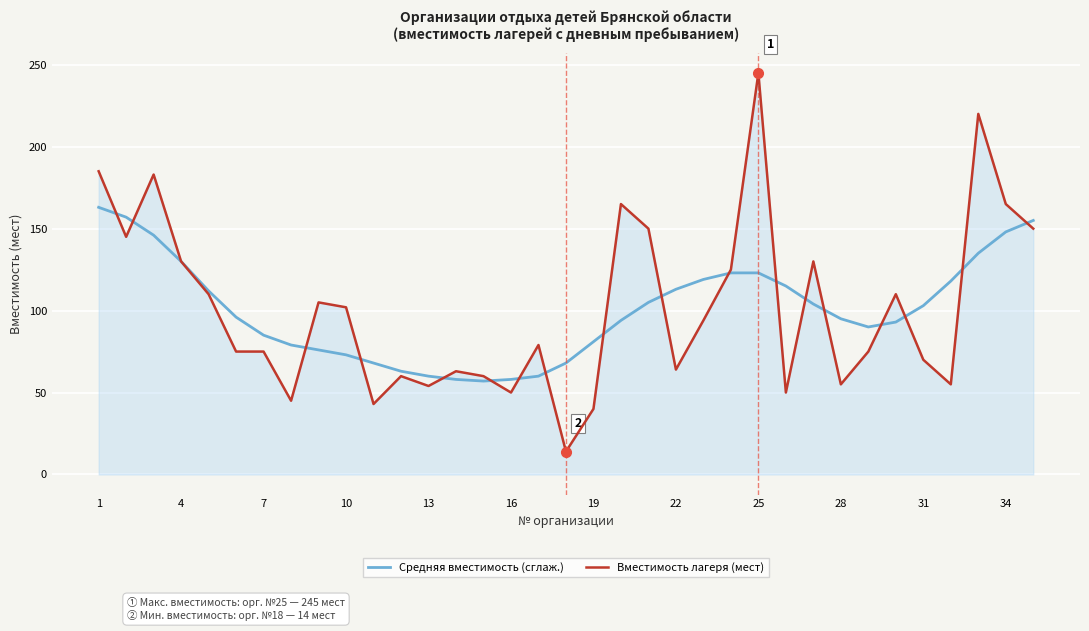

True or false: Вместимость лагеря (мест) has more than 0 interior local peaks.

True